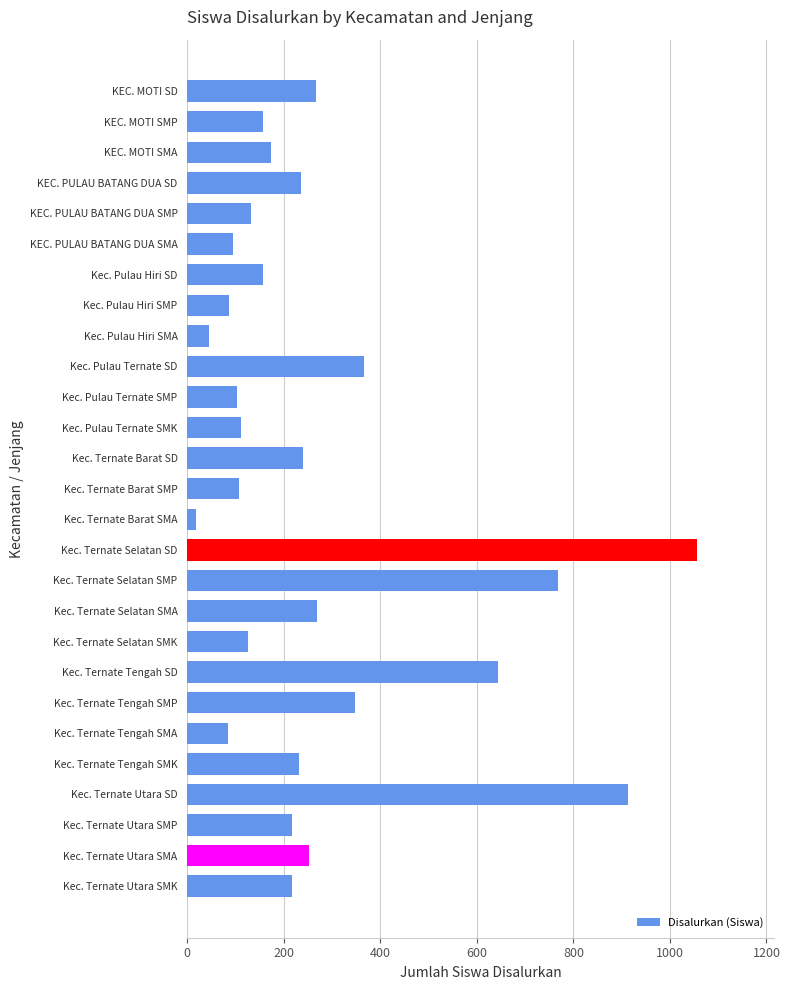

What value does the data have at Kec. Pulau Hiri SD?

156